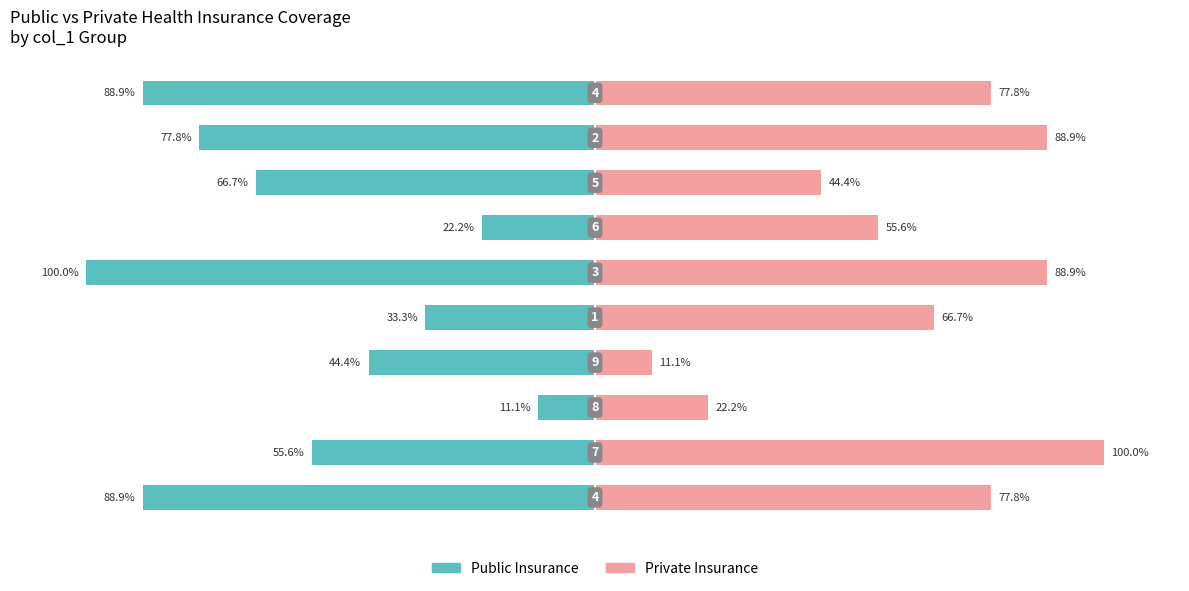

The value of Private Insurance at 7 is 60.8. True or false?

False